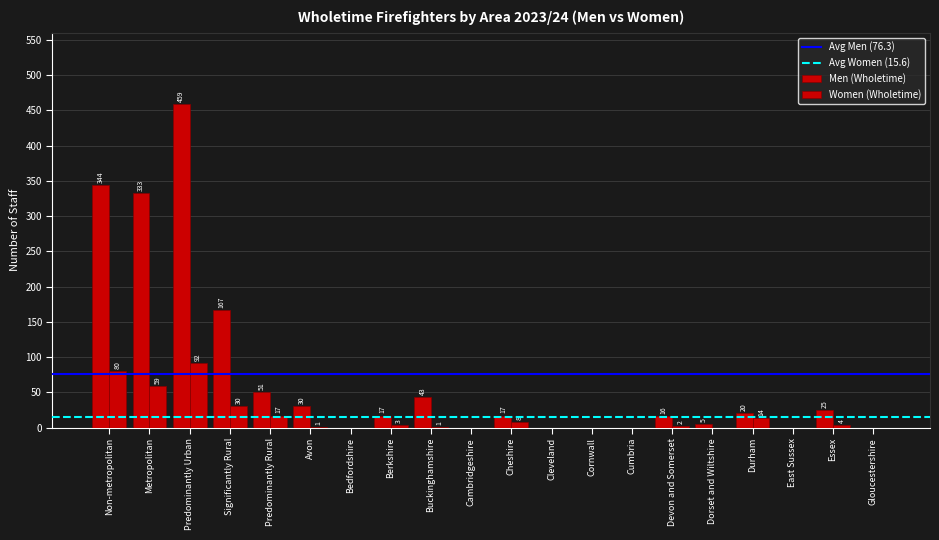

What is the label of the 15th bar from the left?

Devon and Somerset